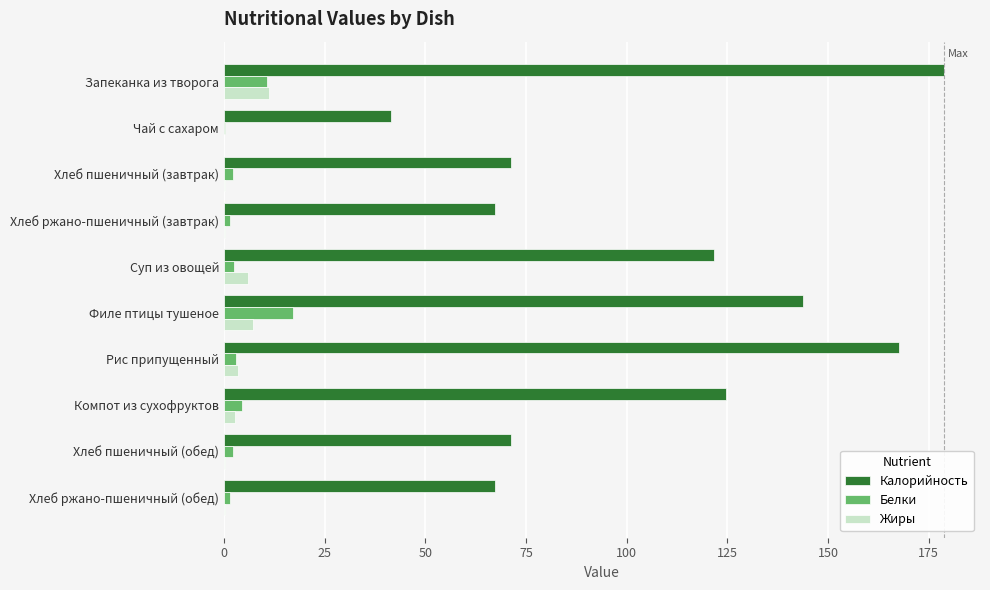

What is the total value across all series at Запеканка из творога?

200.6